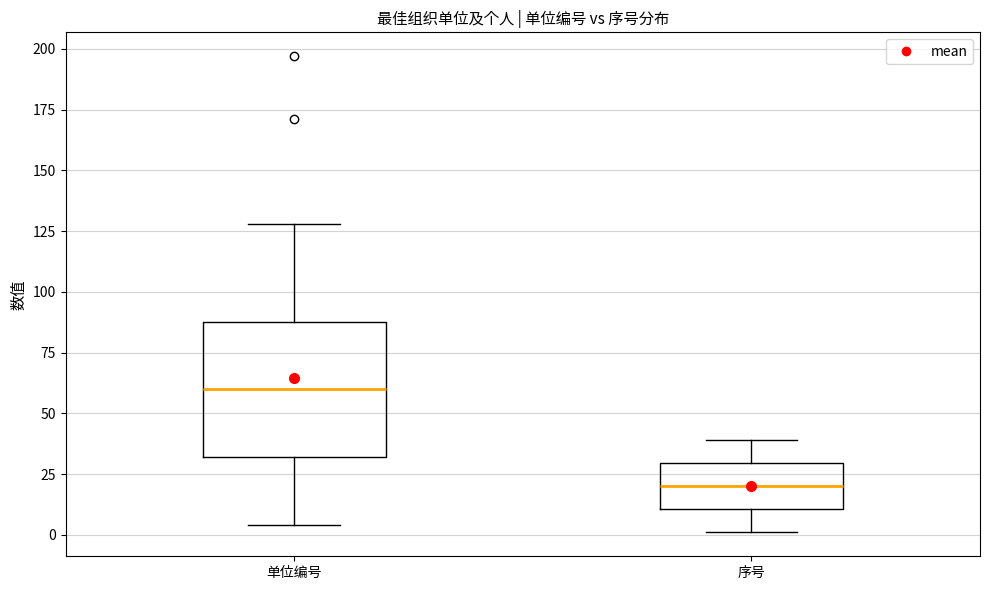

Reading left to right, transcribe this box plot: for each box, give where its median line is, the range the box spans, and where its two whiskers end, as read against the y-axis. The values are not printed on the chart, so give them approximately, as read against the axis.

单位编号: median 60, box 30 to 90, whiskers 5 to 130
序号: median 20, box 10 to 30, whiskers 0 to 40